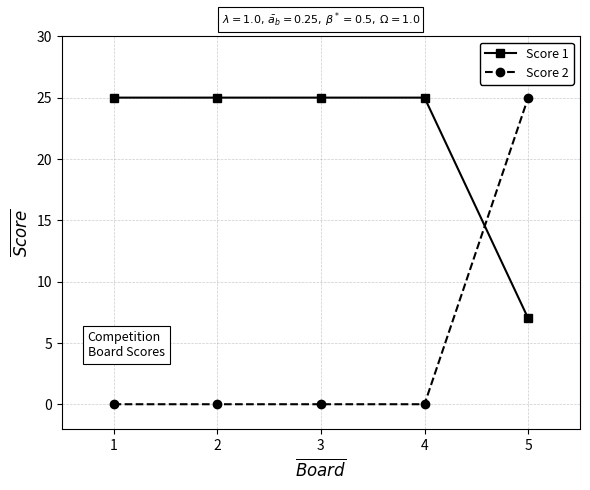

Reading left to right, list all the values displayed in this chart.

Score 1: 25	25	25	25	7
Score 2: 0	0	0	0	25